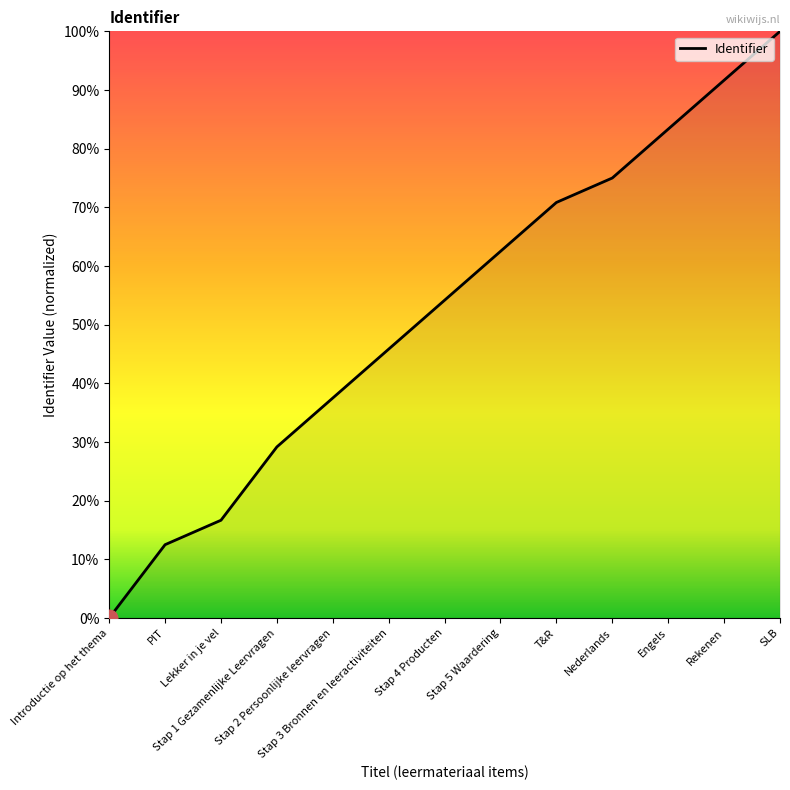

Rank the categories by value from lowest to highest.

Introductie op het thema, PIT, Lekker in je vel, Stap 1 Gezamenlijke Leervragen, Stap 2 Persoonlijke leervragen, Stap 3 Bronnen en leeractiviteiten, Stap 4 Producten, Stap 5 Waardering, T&R, Nederlands, Engels, Rekenen, SLB